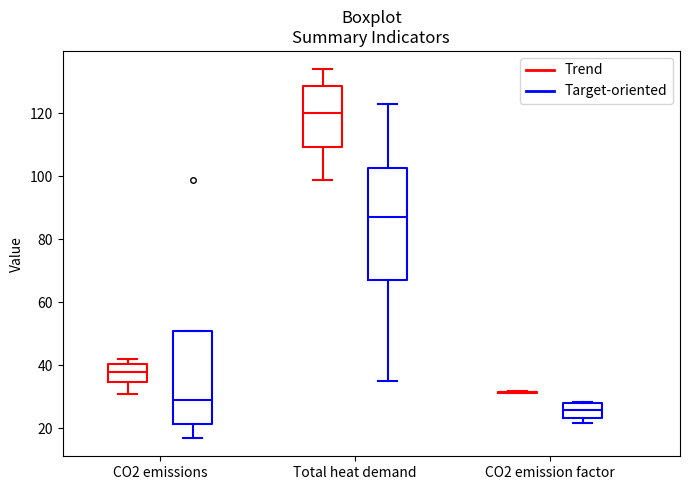

Which box is the tallest, from its lower edge to its upper edge?

Total heat demand (Target-oriented)